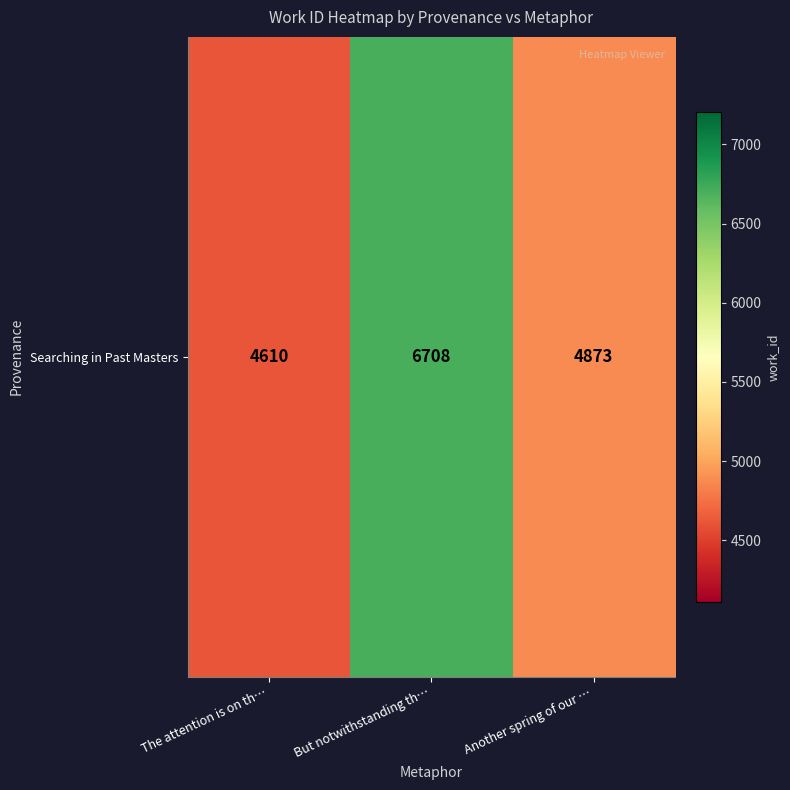

Is it true that the value at Another spring of our … is 4873?

True